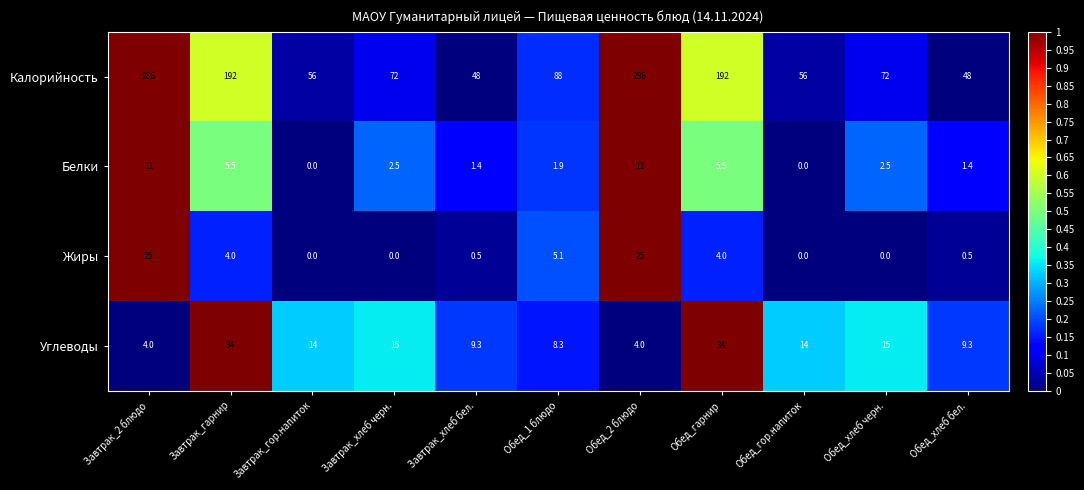

Count the number of data series in this chart.

4